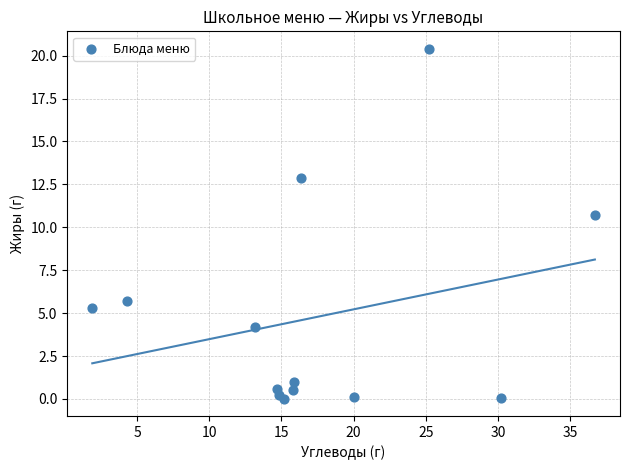

What Y value in the scatter plot is closest to 10?

10.7